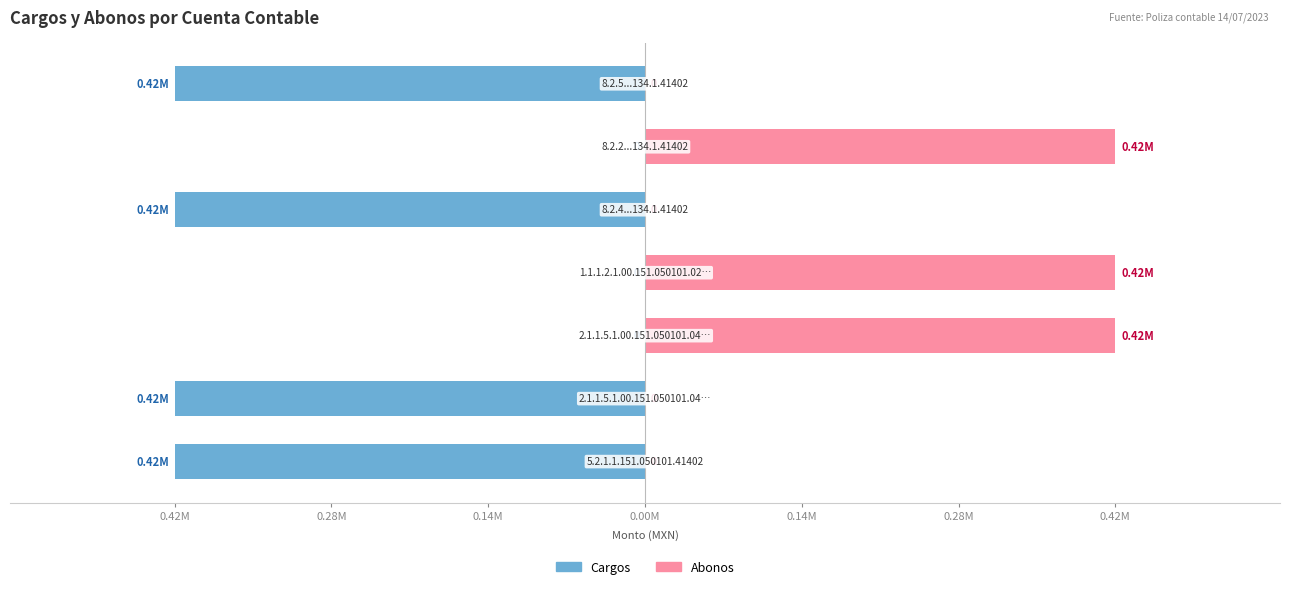

Rank the series by their average value, from highest to lowest.

Abonos, Cargos